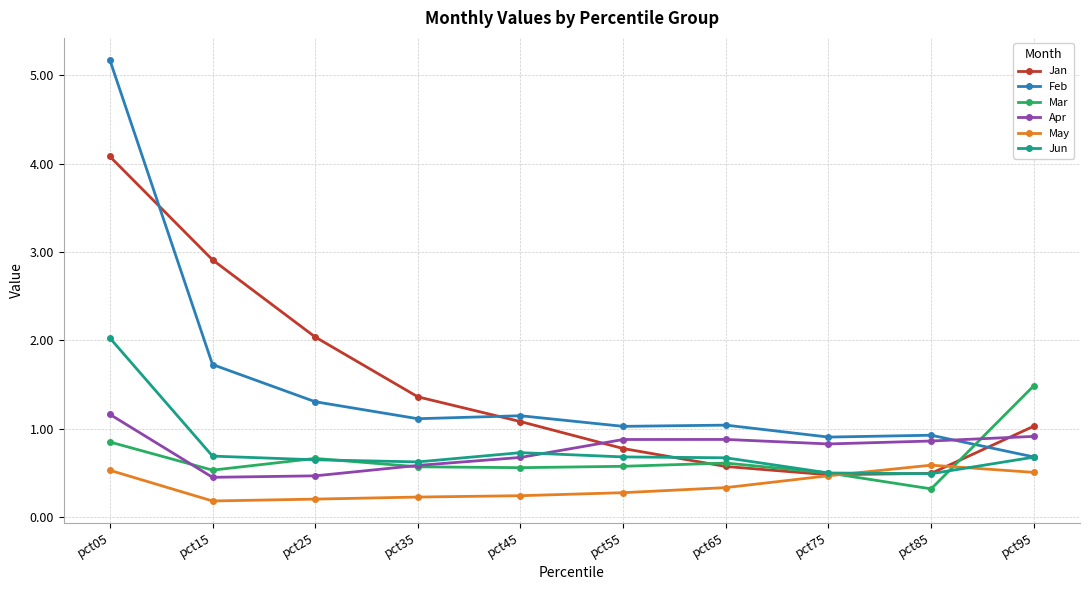

After their last crossing, which series has the higher values: Apr or Jan?

Jan